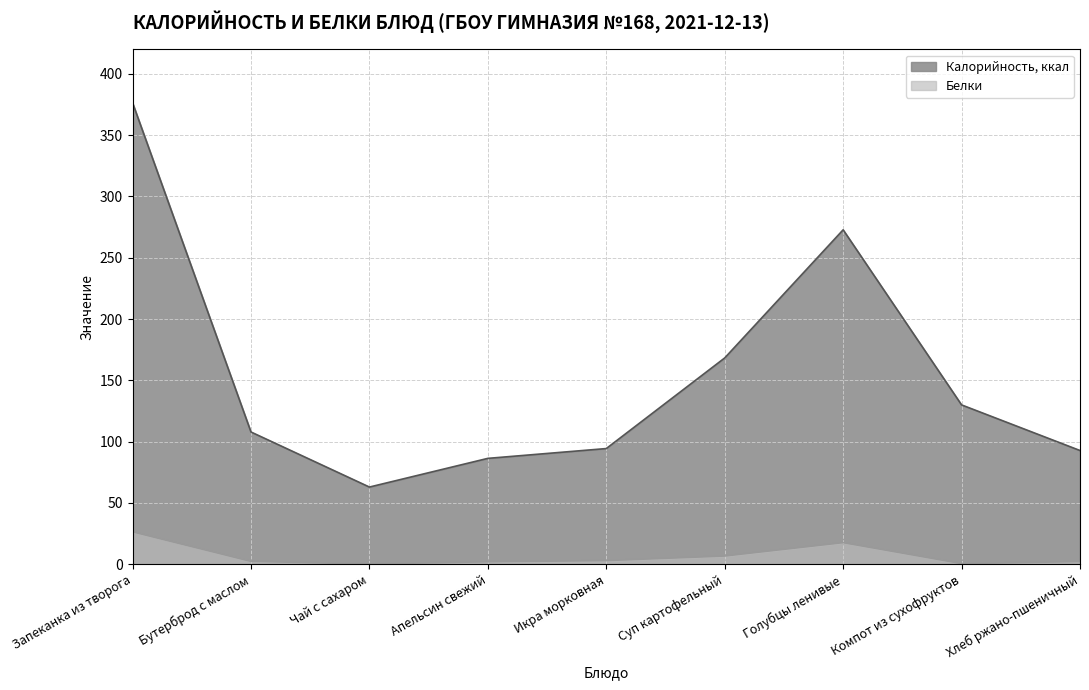

What is the sum of the Калорийность, ккал values at Апельсин свежий and Компот из сухофруктов?

216.4